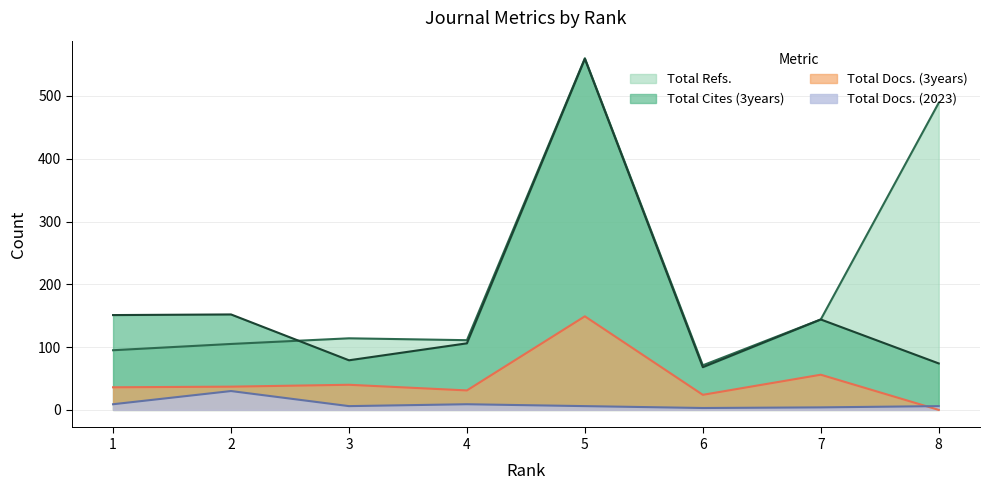

What is the approximate value of Total Refs. at 2, to the nearest 5?

105